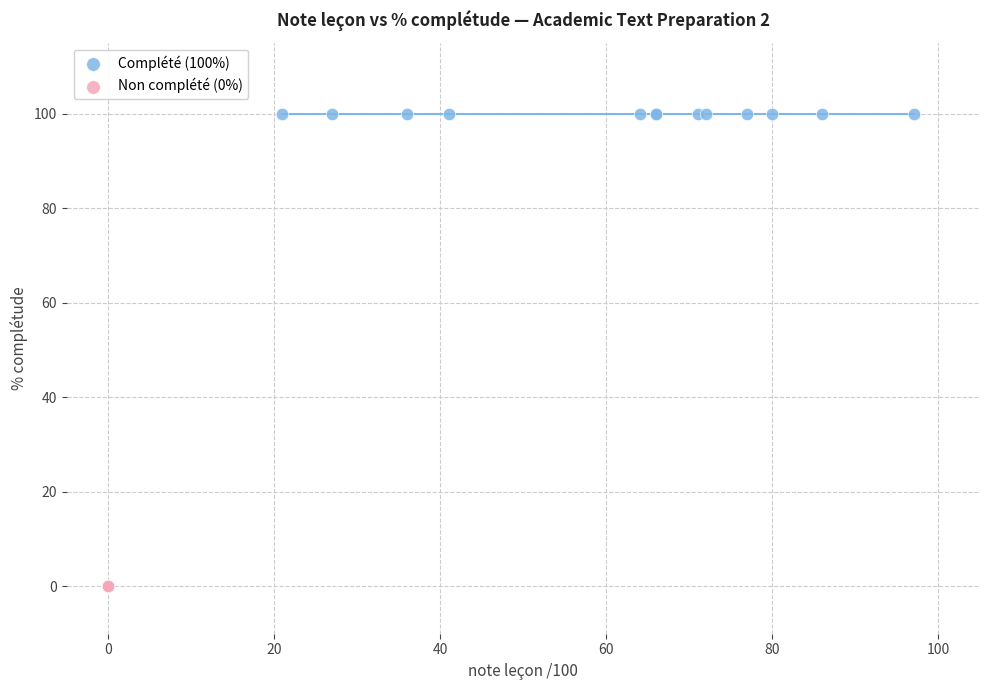

Which series reaches the minimum Y coordinate?

Non complété (0%)